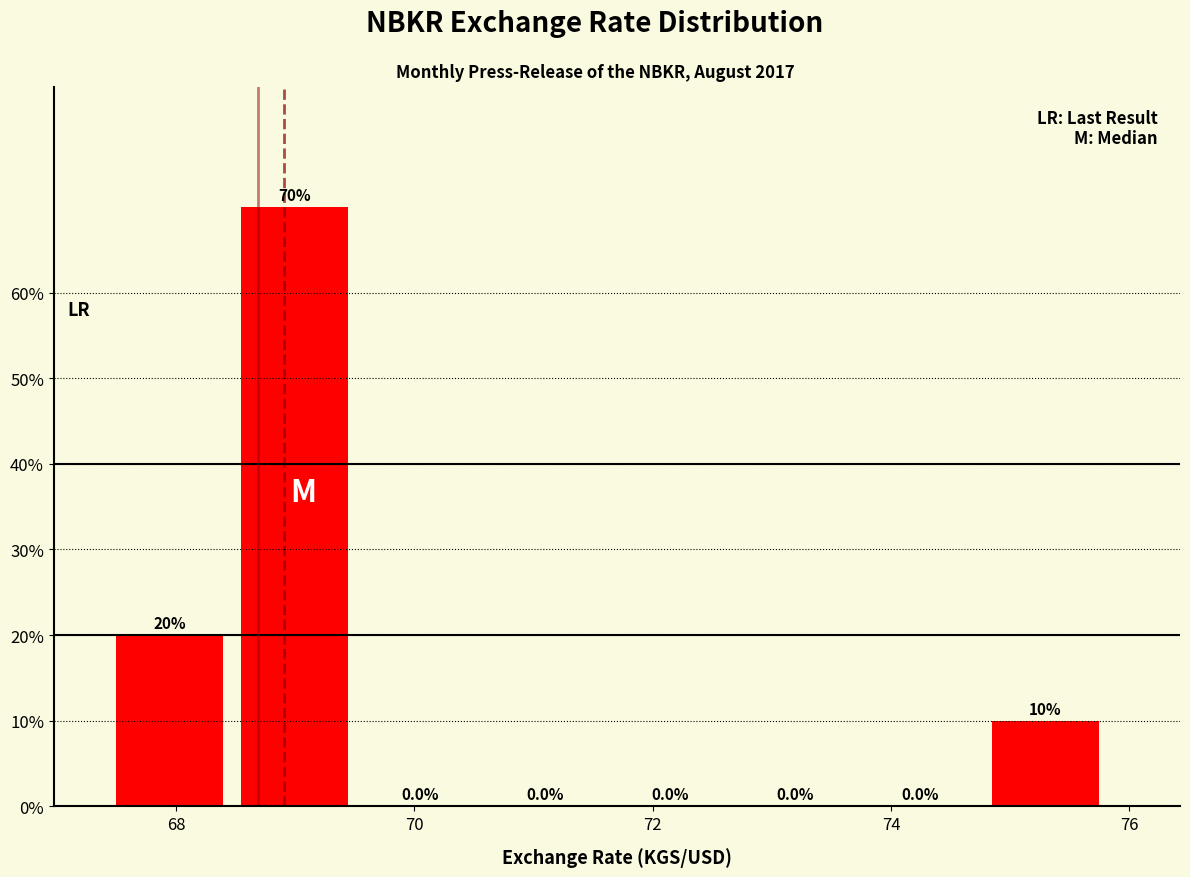

Which range on the x-axis has the tallest bar?

68.6 to 69.6